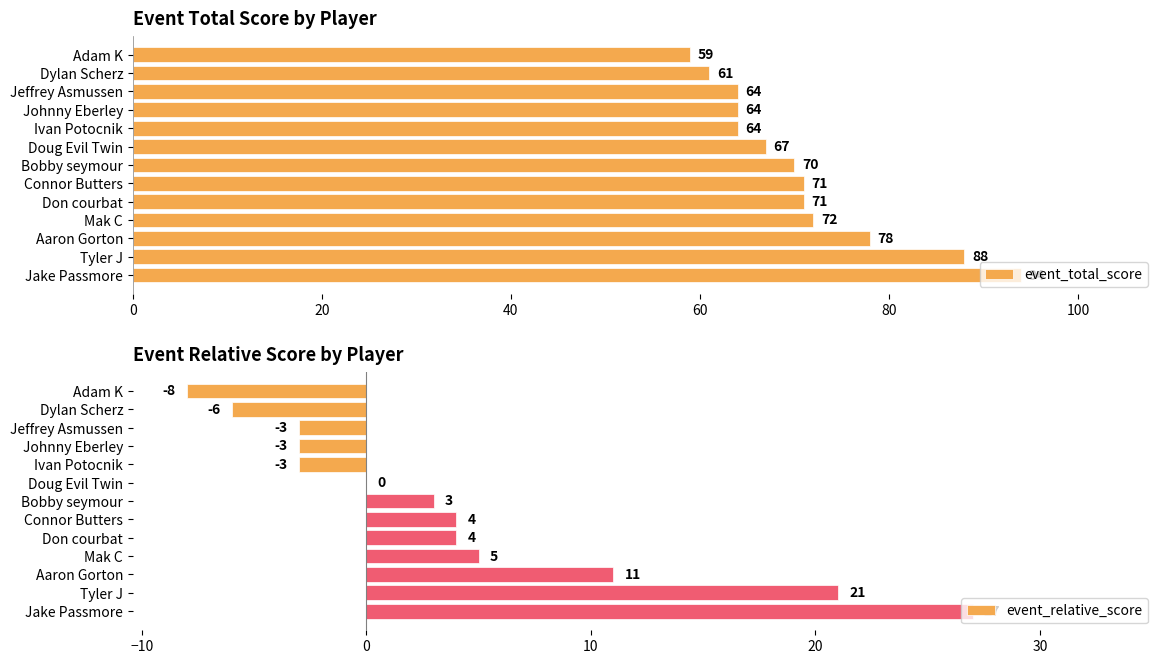

Which category has the highest value in the event_total_score series?

Jake Passmore